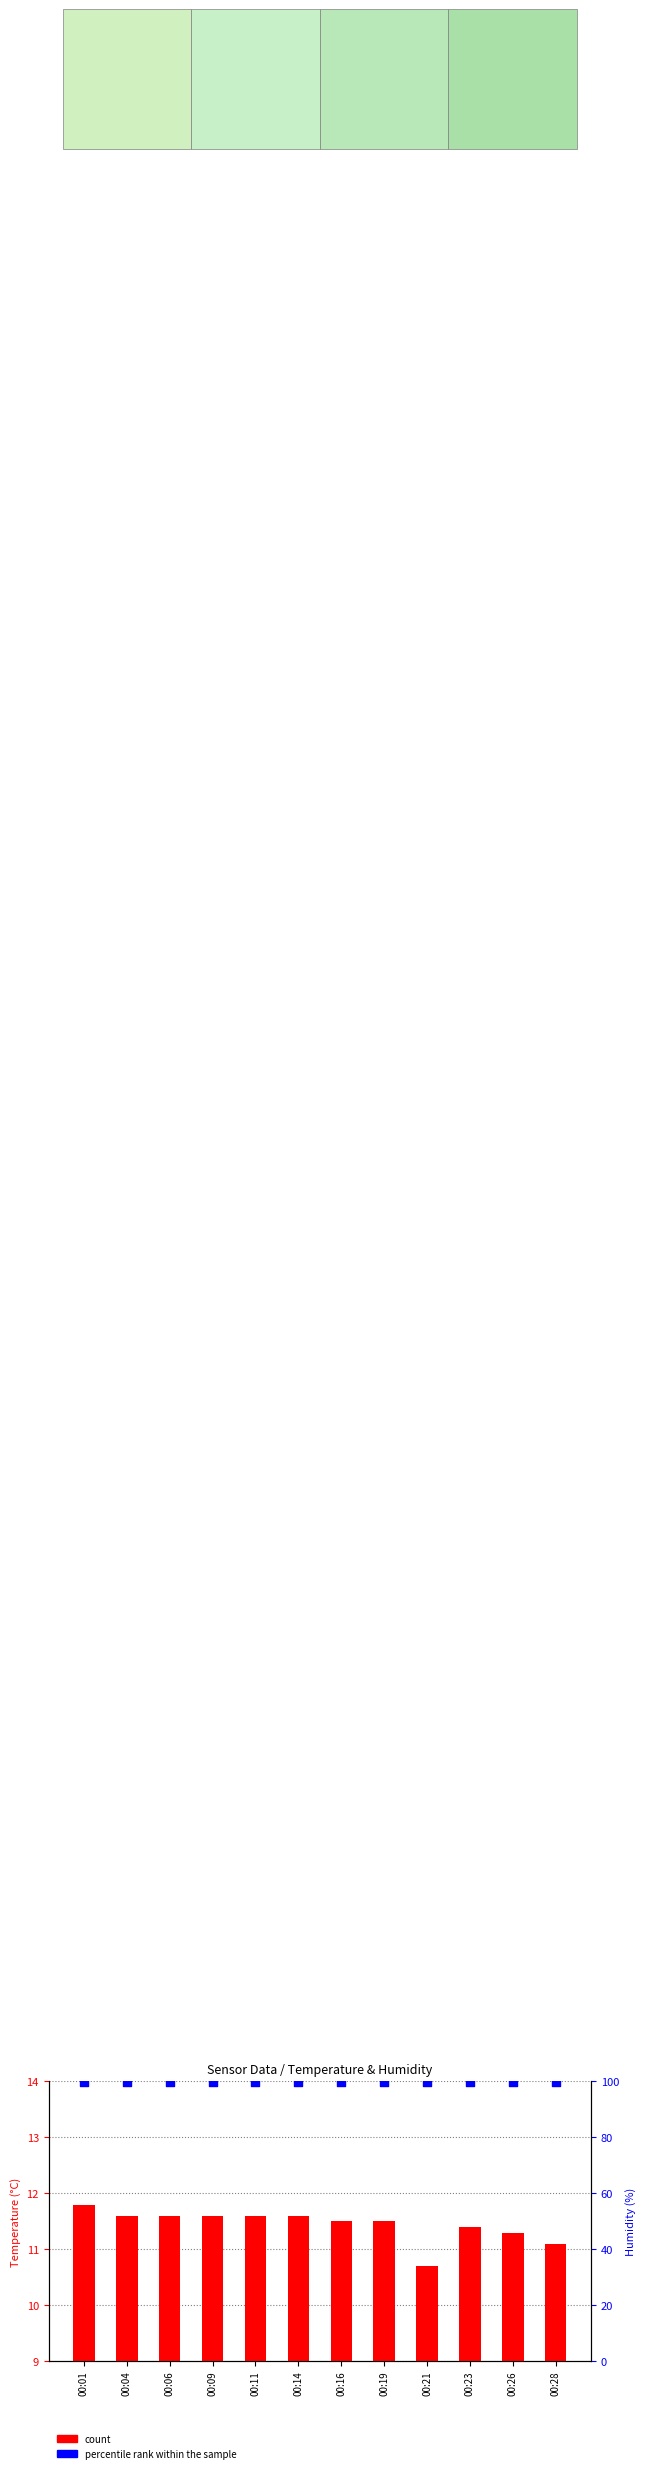

Which series has the largest total across all categories?

percentile rank within the sample